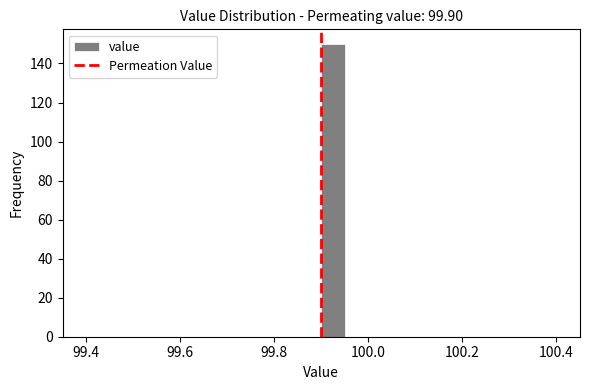

Read against the x-axis, roughly where is the centre of the tallest bar?

99.92